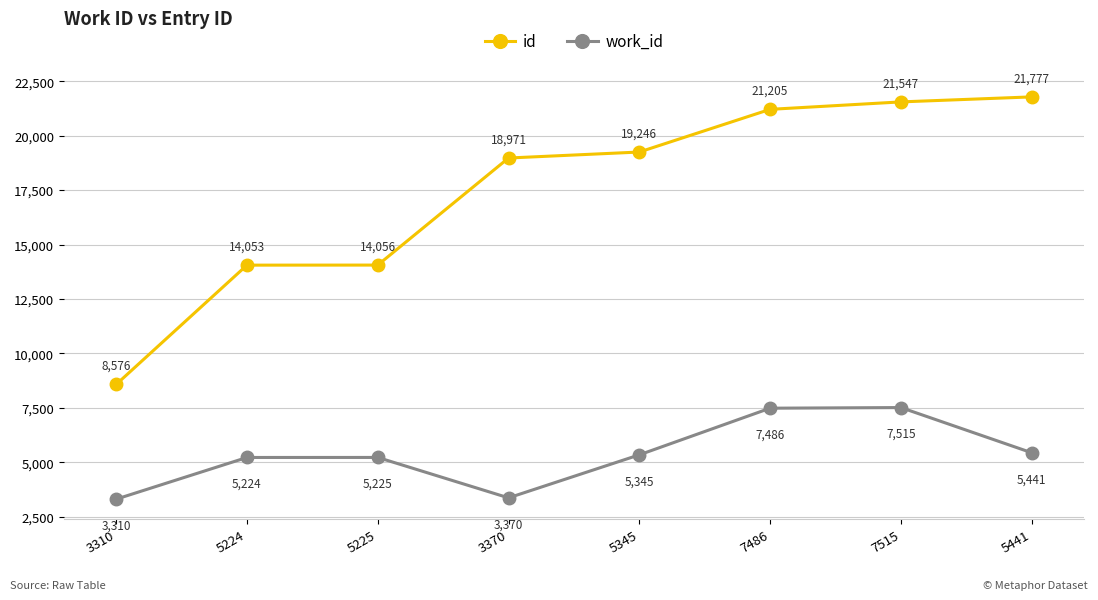

What position from the right is 3370?

5